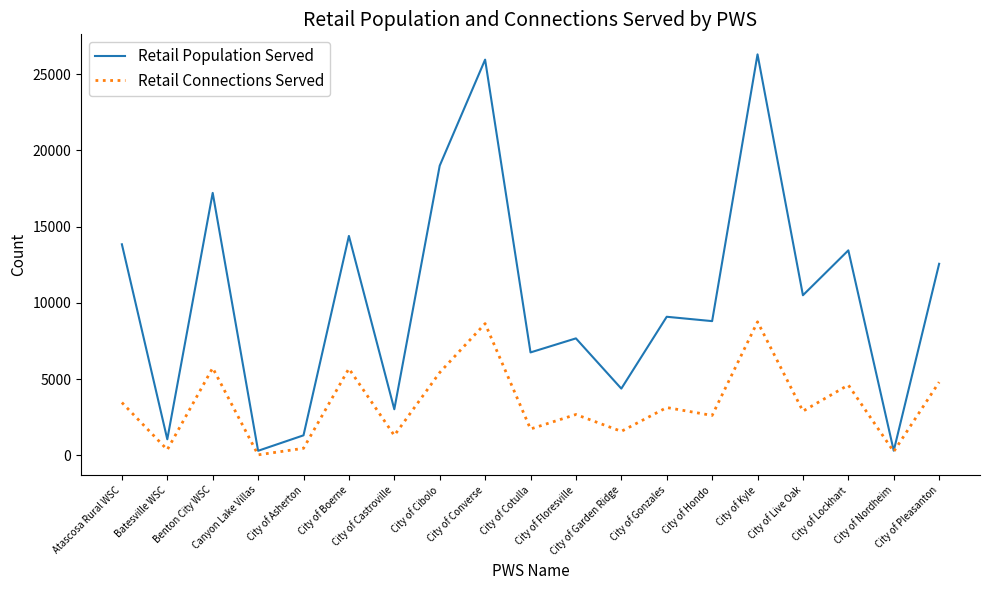

Where does the Retail Population Served series first go above 9089?

Atascosa Rural WSC